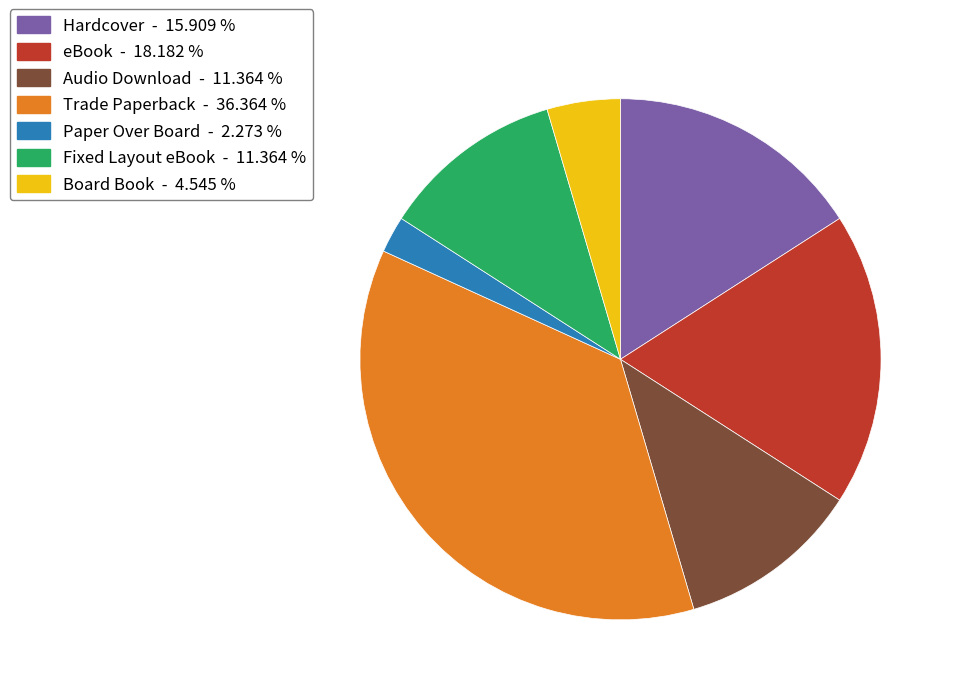

Approximately how many times larger is the value at Fixed Layout eBook compared to Paper Over Board?

5.0